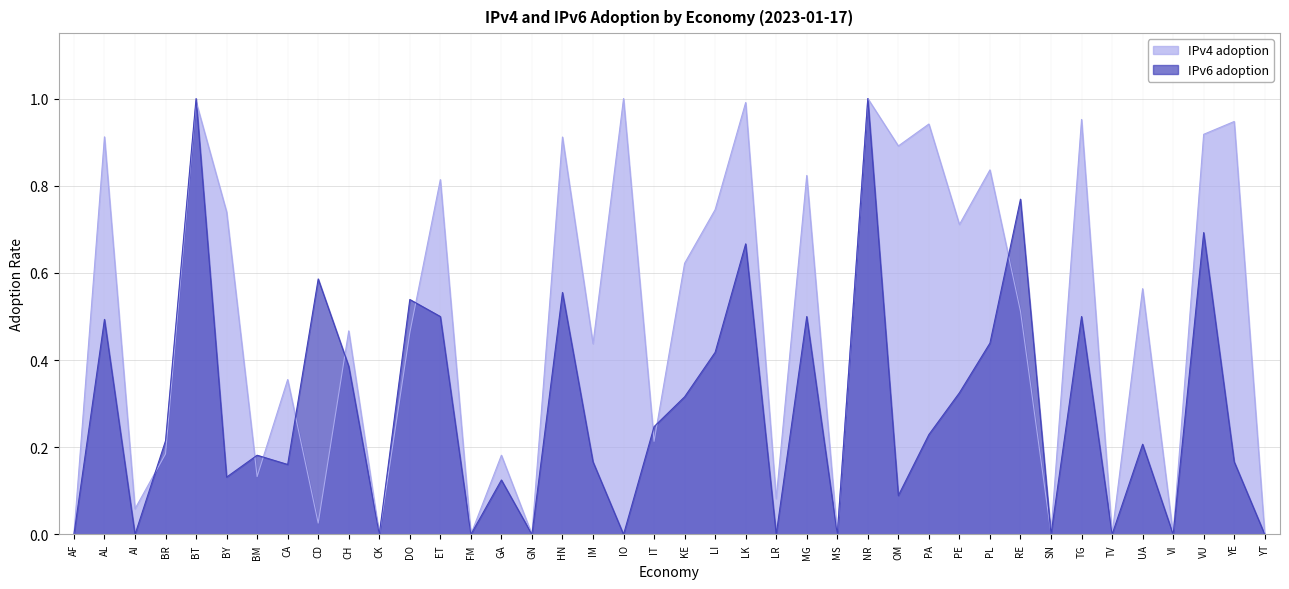

The value of IPv6 adoption at YT is 0.0. True or false?

True